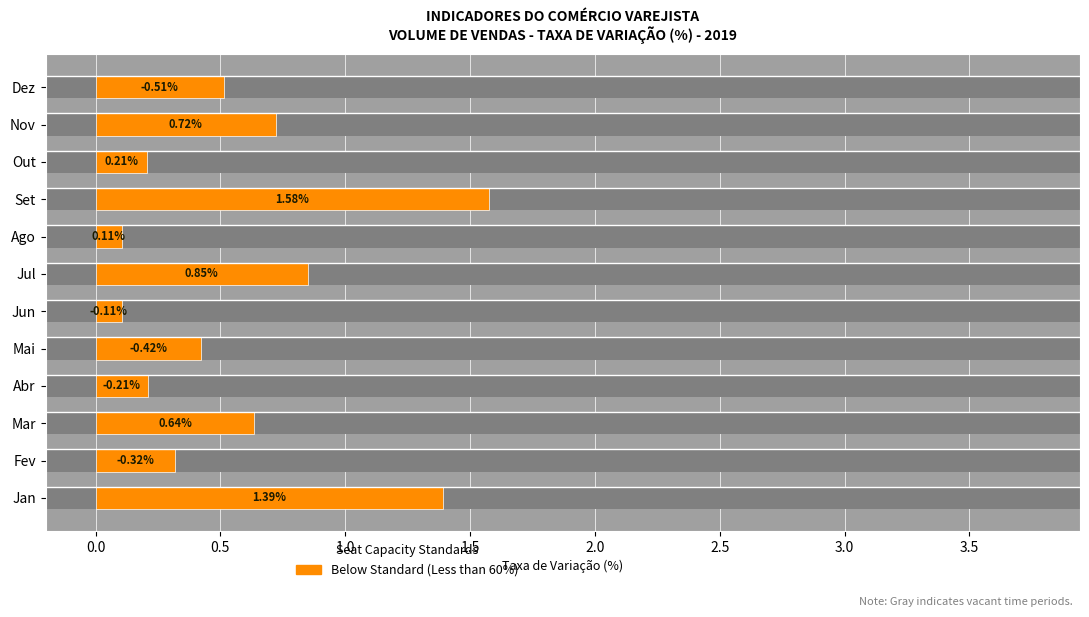

What is the maximum value shown in the chart?

1.6